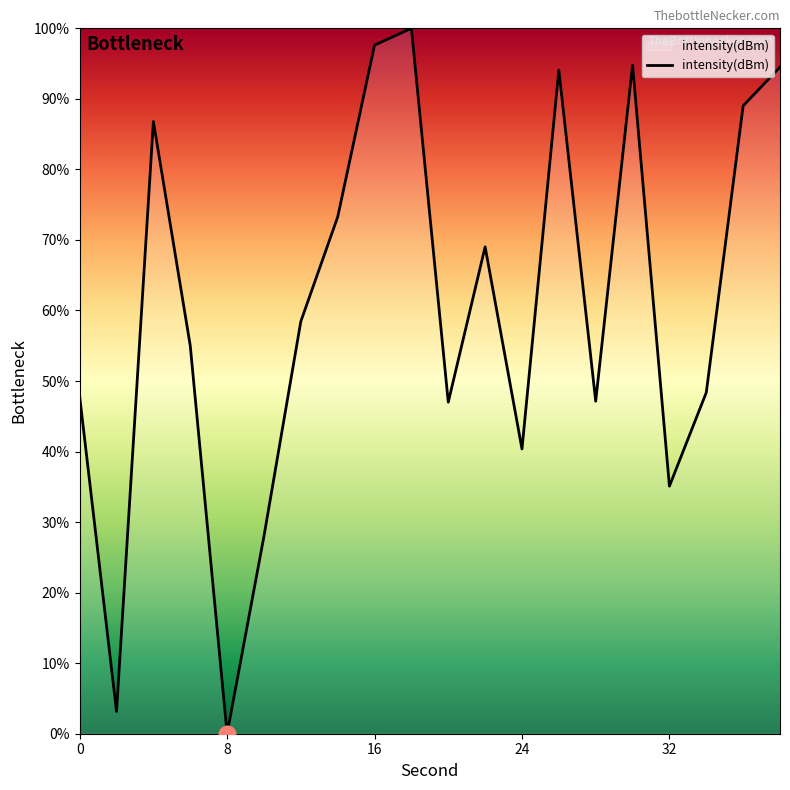

How many lines are shown in the chart?

1